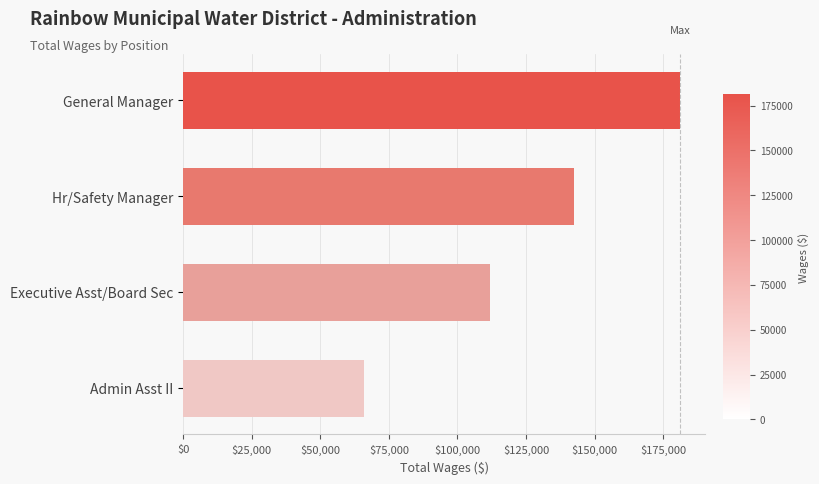

What is the value of the 3rd bar from the top?

111702